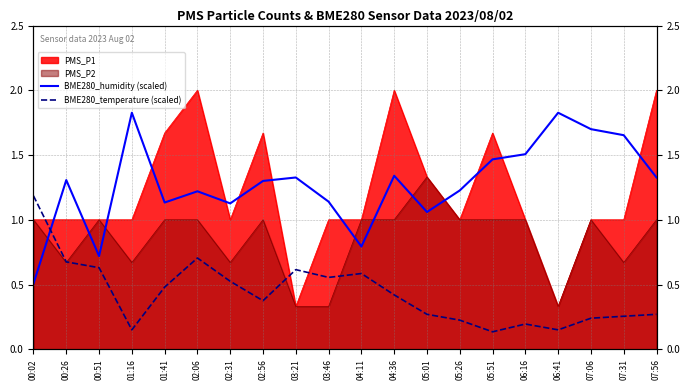

True or false: BME280_humidity (scaled) has a value of 1.3 at 00:26.

True